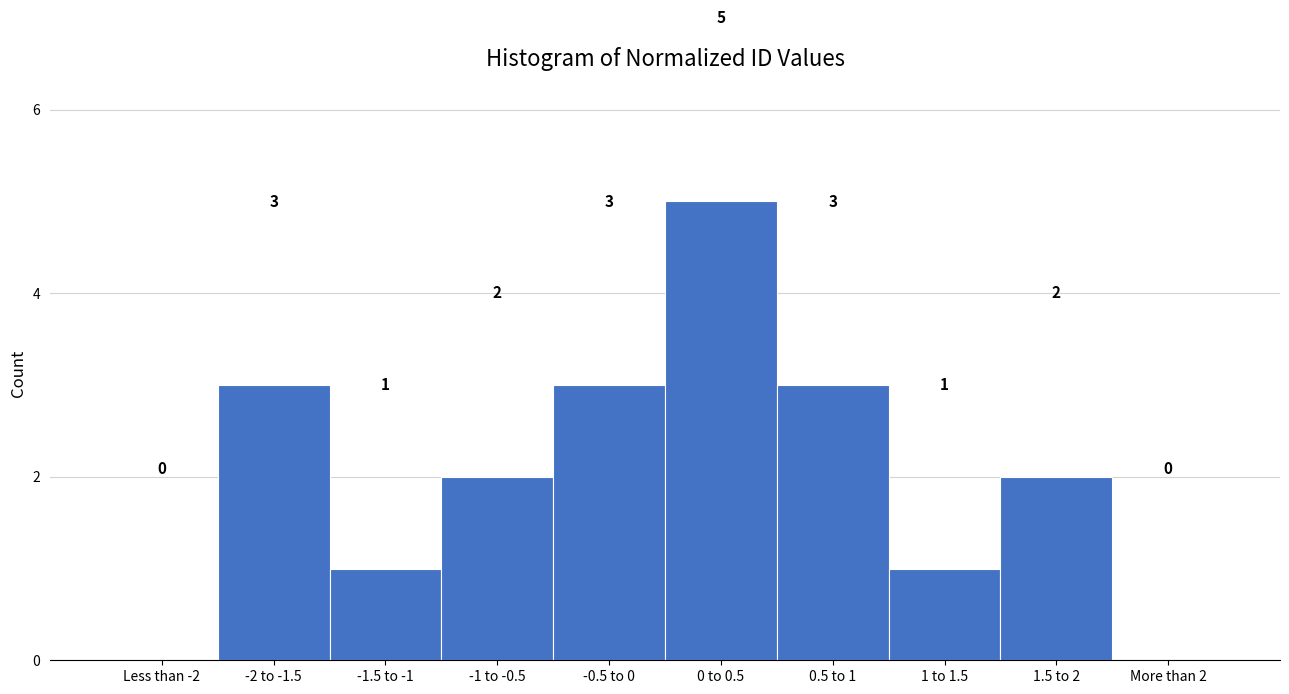

Reading left to right, list all the values displayed in this chart.

Less than -2=0	-2 to -1.5=3	-1.5 to -1=1	-1 to -0.5=2	-0.5 to 0=3	0 to 0.5=5	0.5 to 1=3	1 to 1.5=1	1.5 to 2=2	More than 2=0